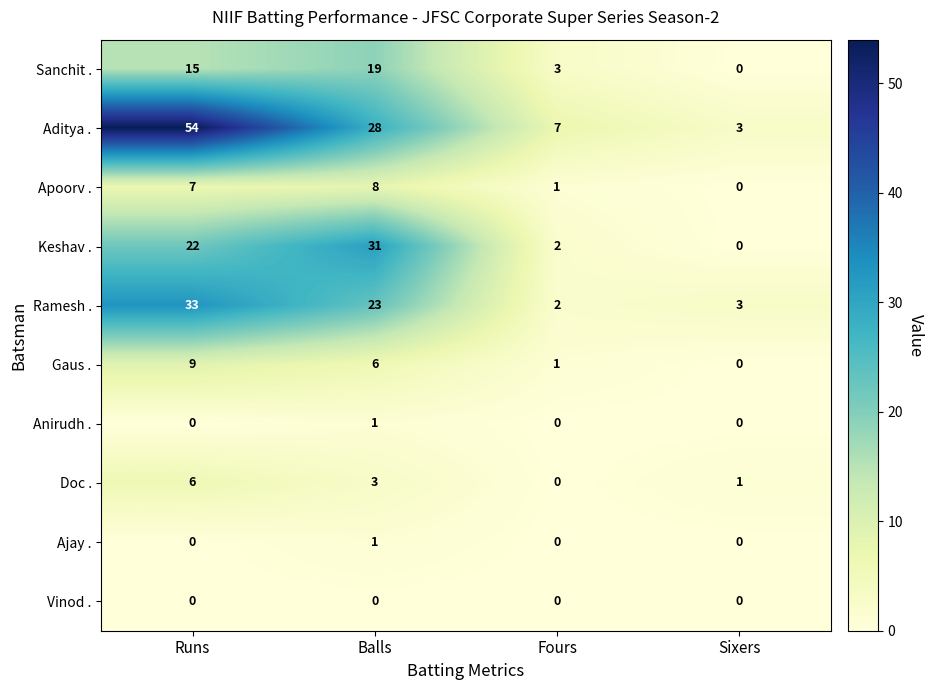

How many positive values does the Doc . series have?

3